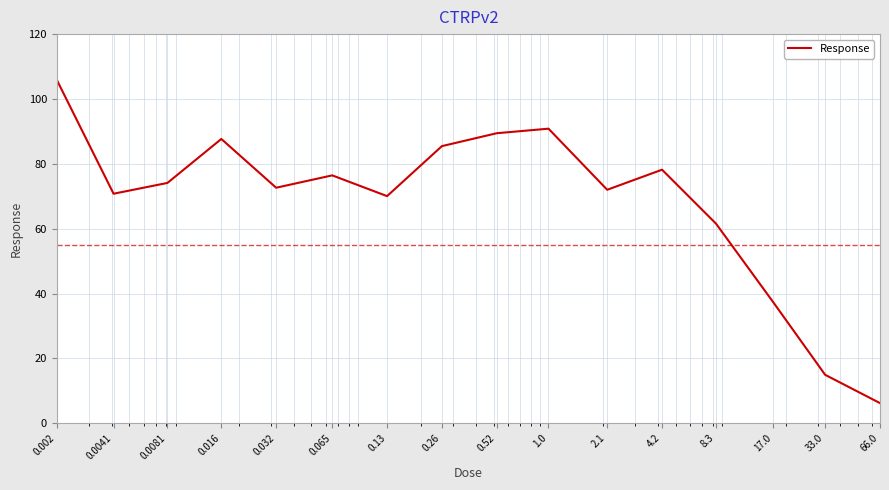

What is the difference between the maximum and minimum values?

99.7